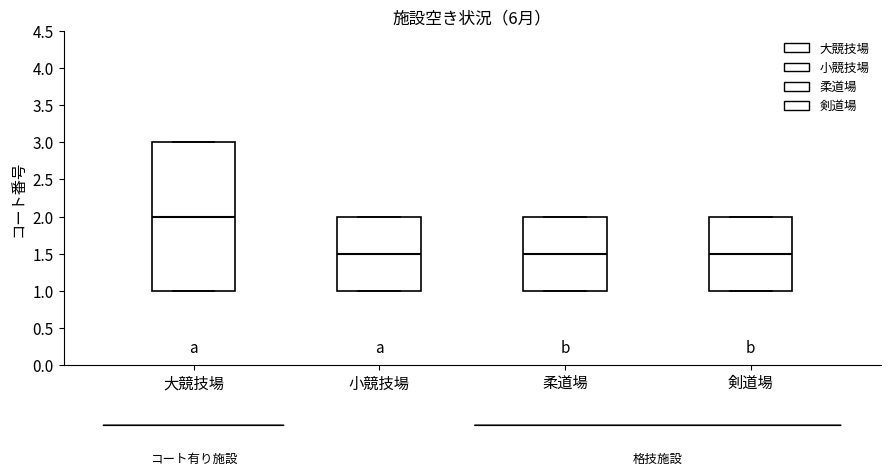

Which box has the highest median line?

大競技場